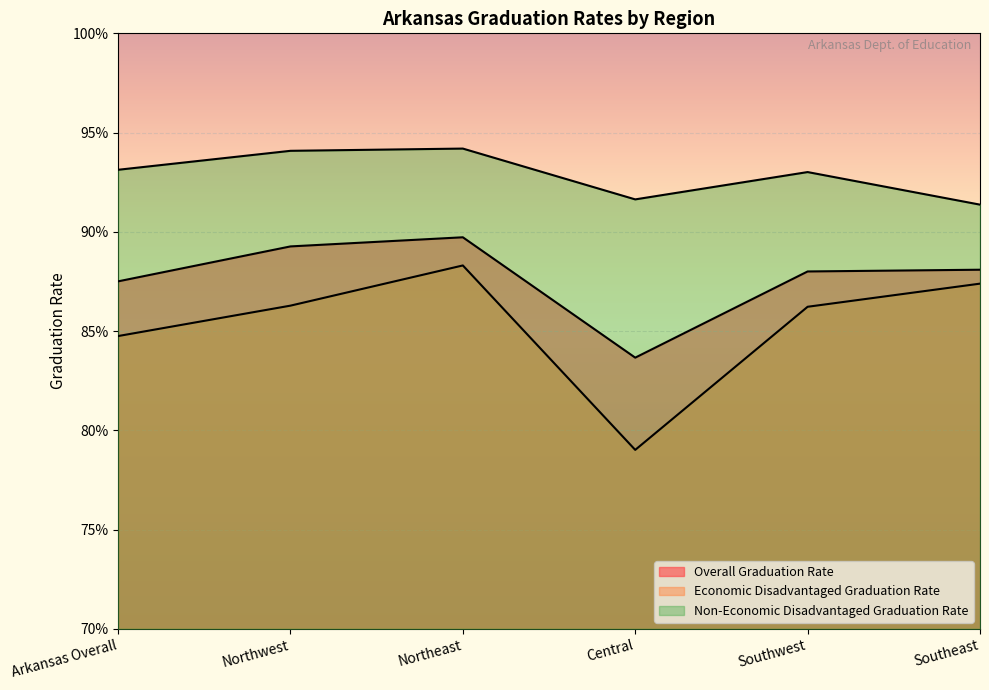

The Overall Graduation Rate series shows 0.9 at Northeast. True or false?

True